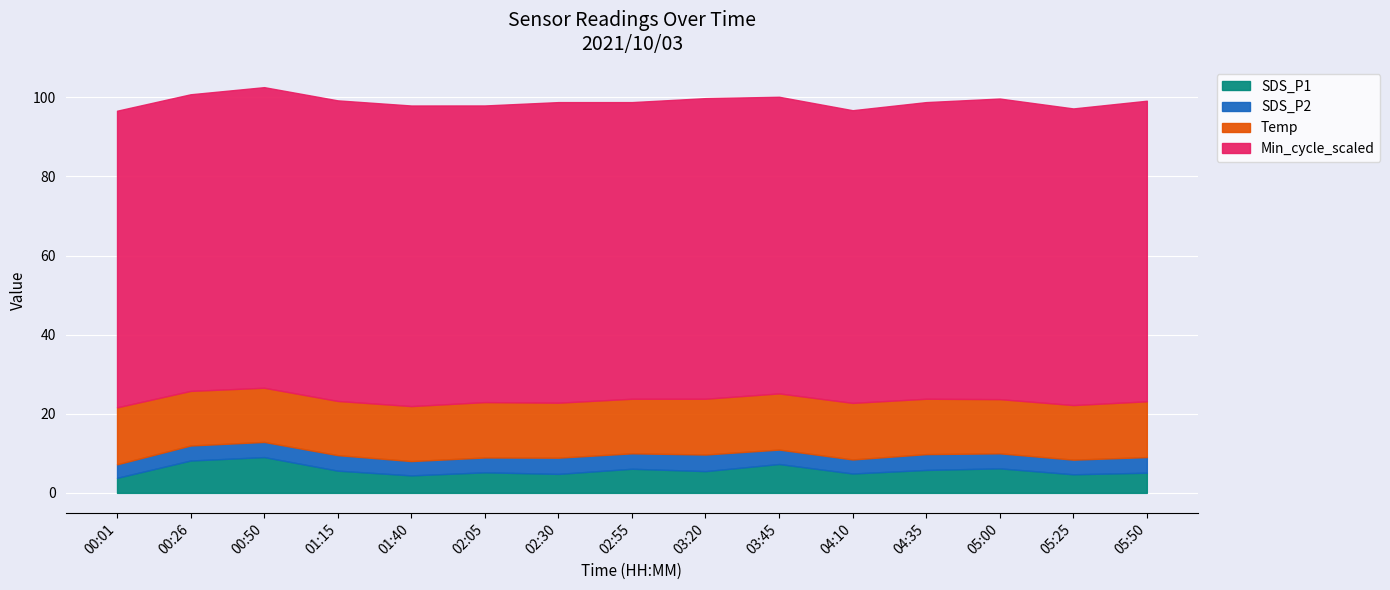

What is the label of the 7th point from the right?

03:20